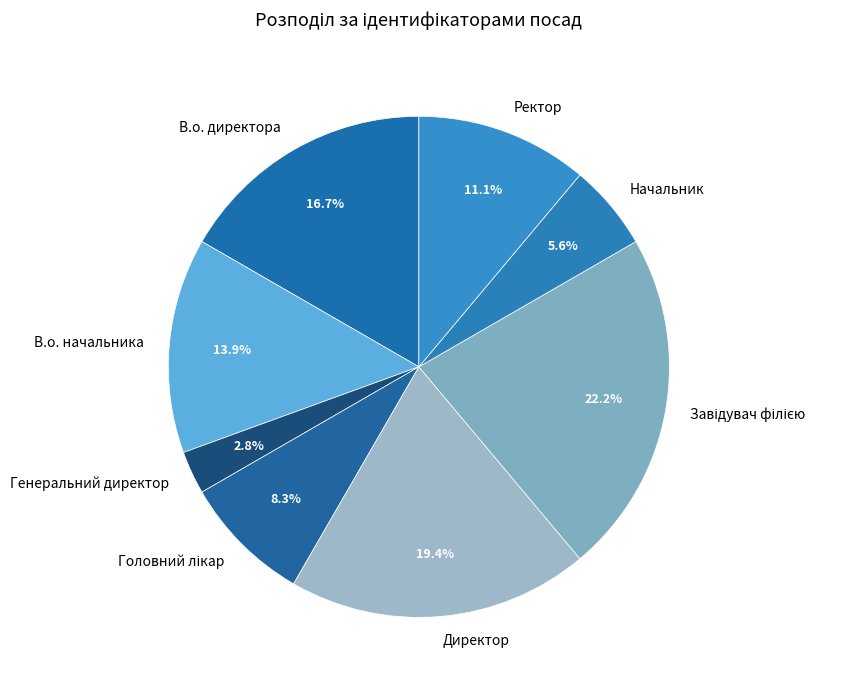

How many slices are in this pie chart?

8